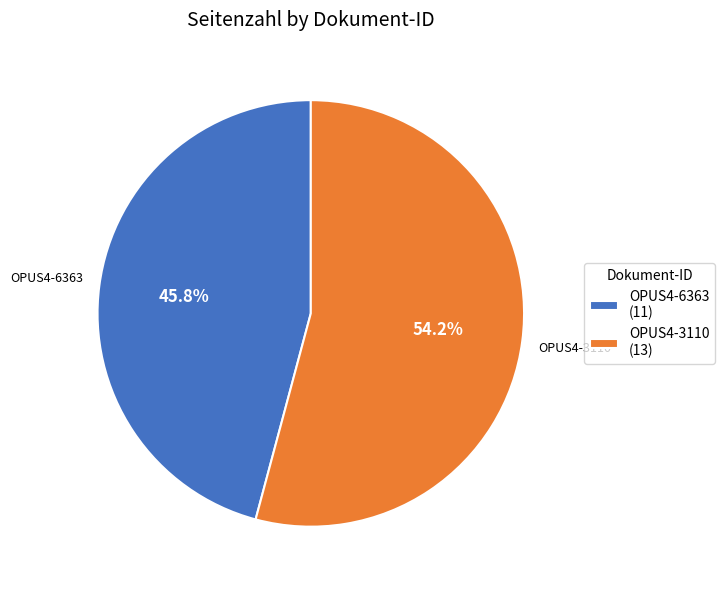

What is the largest slice in the pie chart?

OPUS4-3110